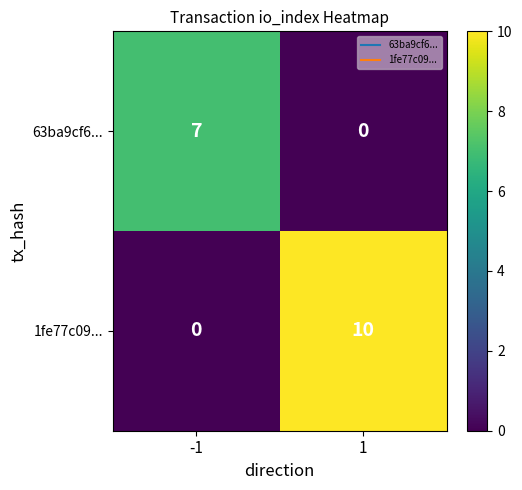

What is the sum of all 63ba9cf6... values?

7